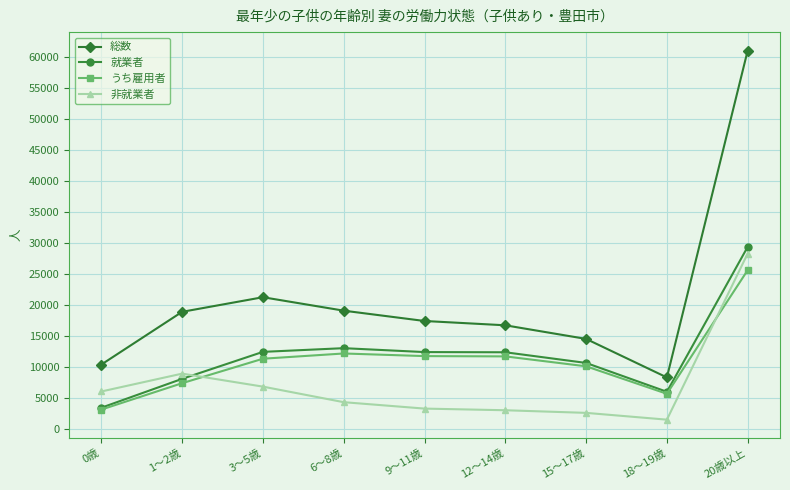

List the series in order of their peak value, highest first.

総数, 就業者, 非就業者, うち雇用者